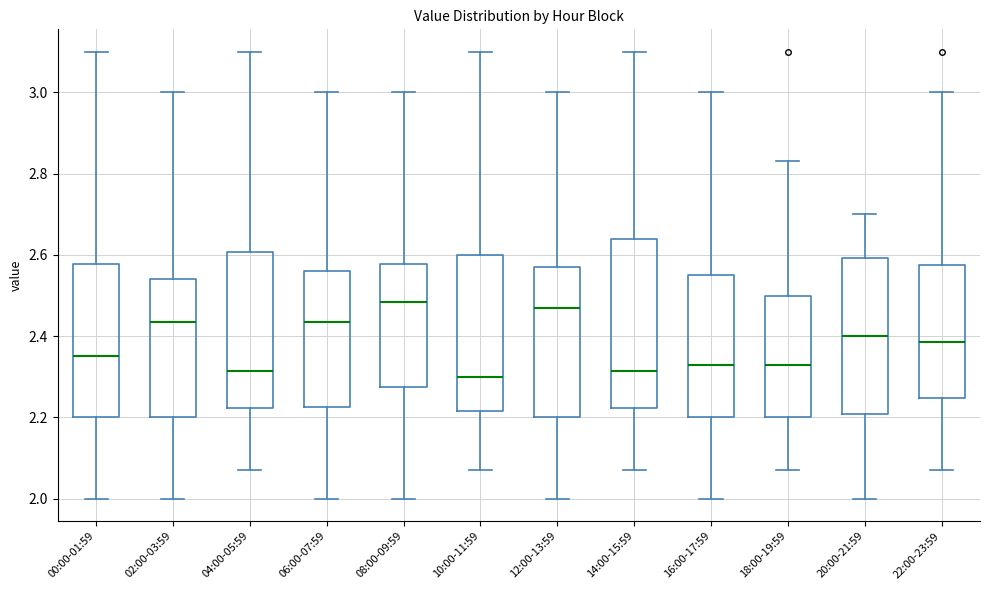

Reading left to right, read every box against the y-axis: the position of its median line, the range the box covers, and the ends of its whiskers. The values are not printed on the chart, so give them approximately, as read against the axis.

00:00-01:59: median 2.36, box 2.20 to 2.58, whiskers 2.00 to 3.10
02:00-03:59: median 2.44, box 2.20 to 2.54, whiskers 2.00 to 3.00
04:00-05:59: median 2.32, box 2.22 to 2.60, whiskers 2.08 to 3.10
06:00-07:59: median 2.44, box 2.22 to 2.56, whiskers 2.00 to 3.00
08:00-09:59: median 2.48, box 2.28 to 2.58, whiskers 2.00 to 3.00
10:00-11:59: median 2.30, box 2.22 to 2.60, whiskers 2.08 to 3.10
12:00-13:59: median 2.48, box 2.20 to 2.58, whiskers 2.00 to 3.00
14:00-15:59: median 2.32, box 2.22 to 2.64, whiskers 2.08 to 3.10
16:00-17:59: median 2.34, box 2.20 to 2.56, whiskers 2.00 to 3.00
18:00-19:59: median 2.34, box 2.20 to 2.50, whiskers 2.08 to 2.84
20:00-21:59: median 2.40, box 2.20 to 2.60, whiskers 2.00 to 2.70
22:00-23:59: median 2.38, box 2.24 to 2.58, whiskers 2.08 to 3.00